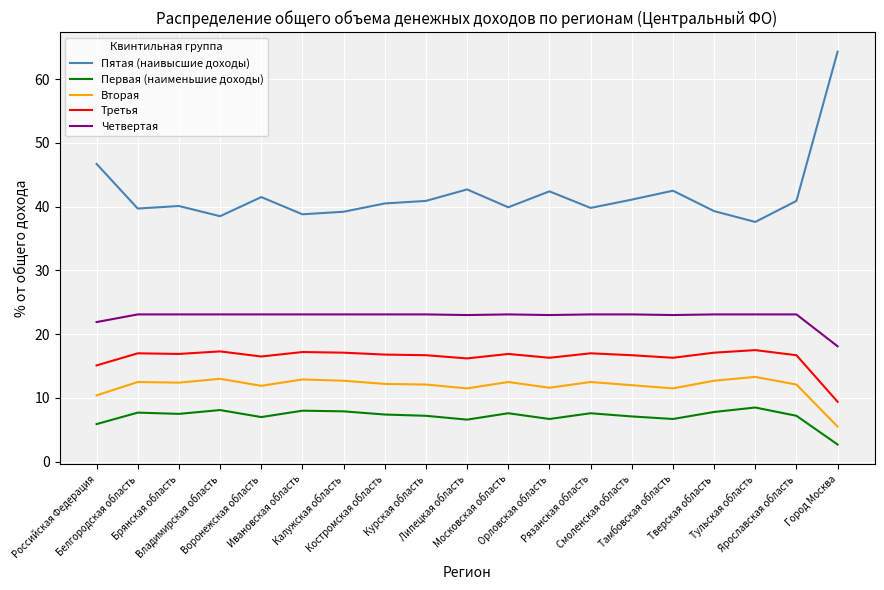

Rank the series by their maximum value, from lowest to highest.

Первая (наименьшие доходы), Вторая, Третья, Четвертая, Пятая (наивысшие доходы)